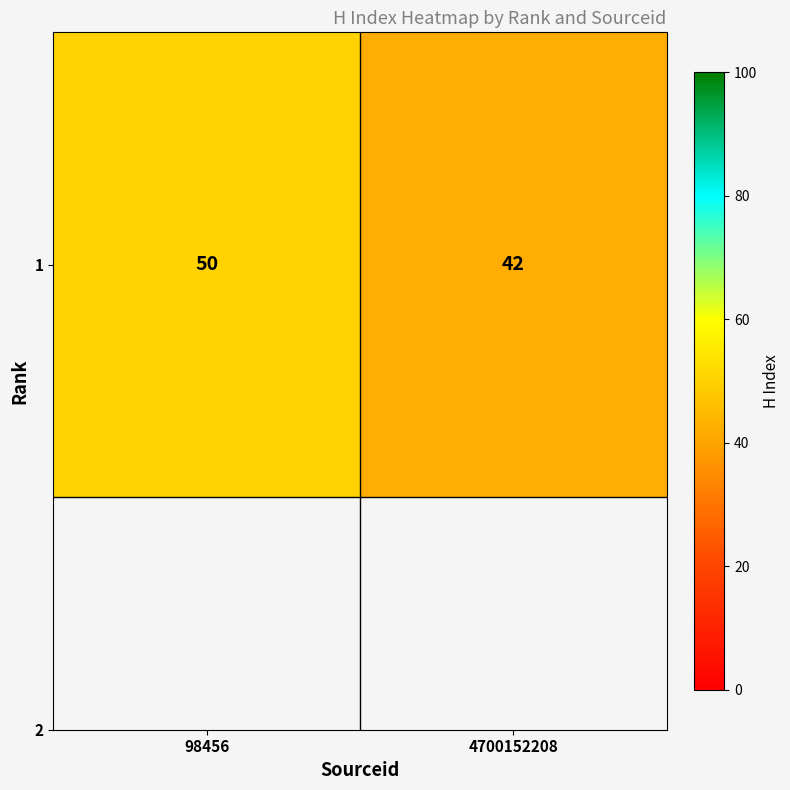

What is the change in value from 98456 to 4700152208?

-8